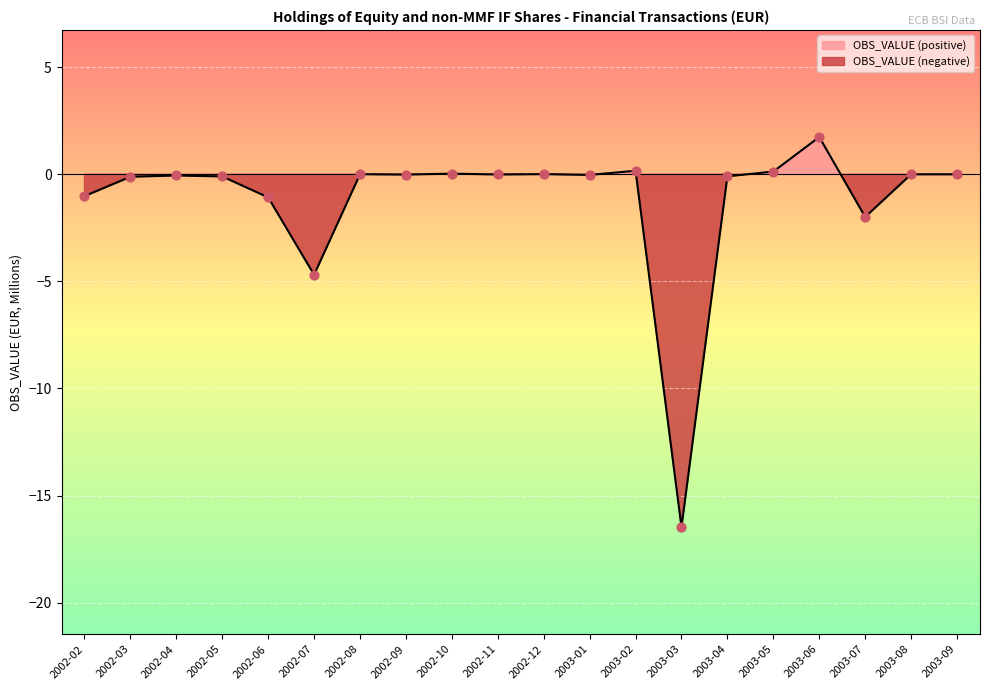

Which has a higher value, 2003-01 or 2002-07?

2003-01